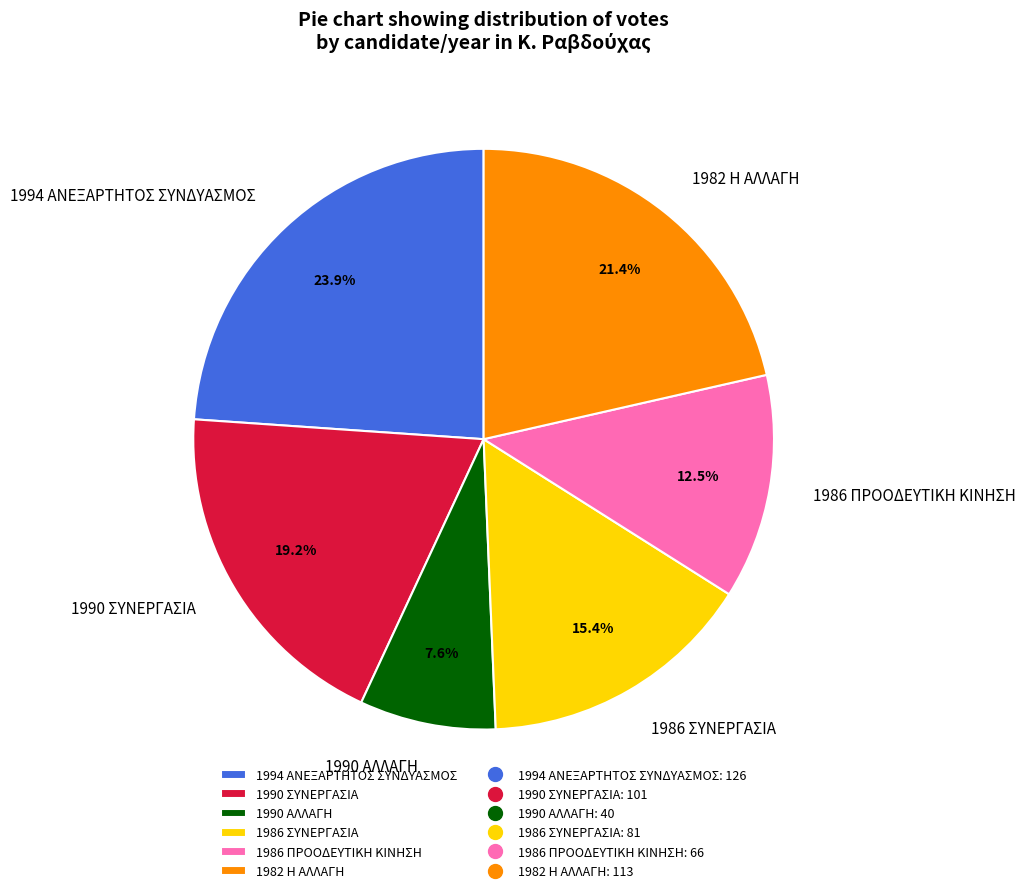

Rank the categories by value from highest to lowest.

1994 ΑΝΕΞΑΡΤΗΤΟΣ ΣΥΝΔΥΑΣΜΟΣ, 1982 Η ΑΛΛΑΓΗ, 1990 ΣΥΝΕΡΓΑΣΙΑ, 1986 ΣΥΝΕΡΓΑΣΙΑ, 1986 ΠΡΟΟΔΕΥΤΙΚΗ ΚΙΝΗΣΗ, 1990 ΑΛΛΑΓΗ